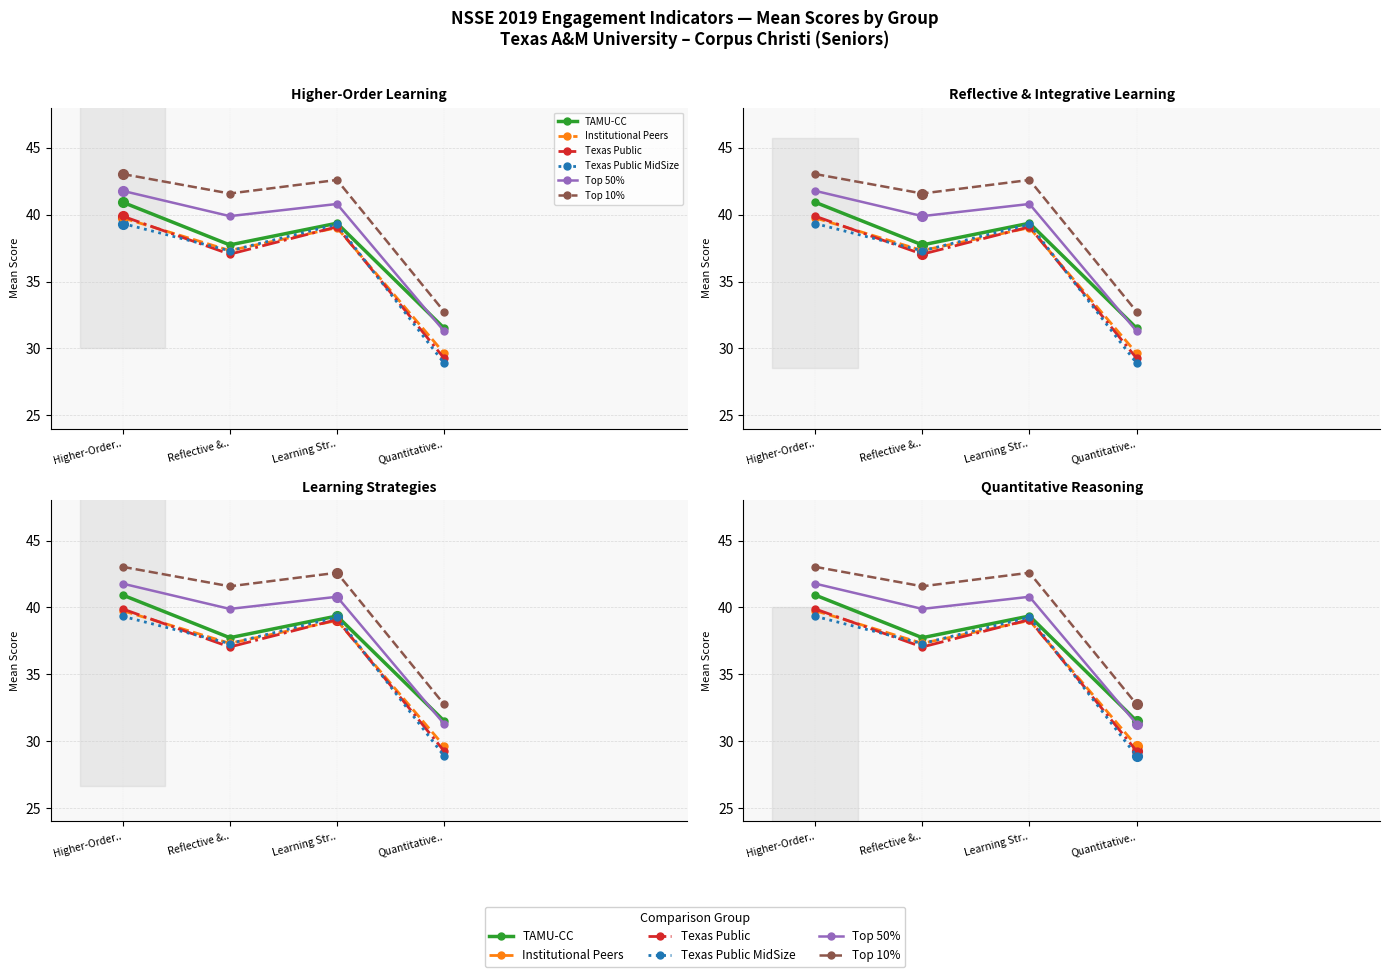

Reading left to right, what are all the values shown in this chart?

TAMU-CC: 40.9	37.7	39.4	31.5
Institutional Peers: 39.8	37.3	39.0	29.6
Texas Public: 39.9	37.0	39.1	29.3
Texas Public MidSize: 39.3	37.3	39.3	28.9
Top 50%: 41.8	39.9	40.8	31.3
Top 10%: 43.0	41.6	42.6	32.7